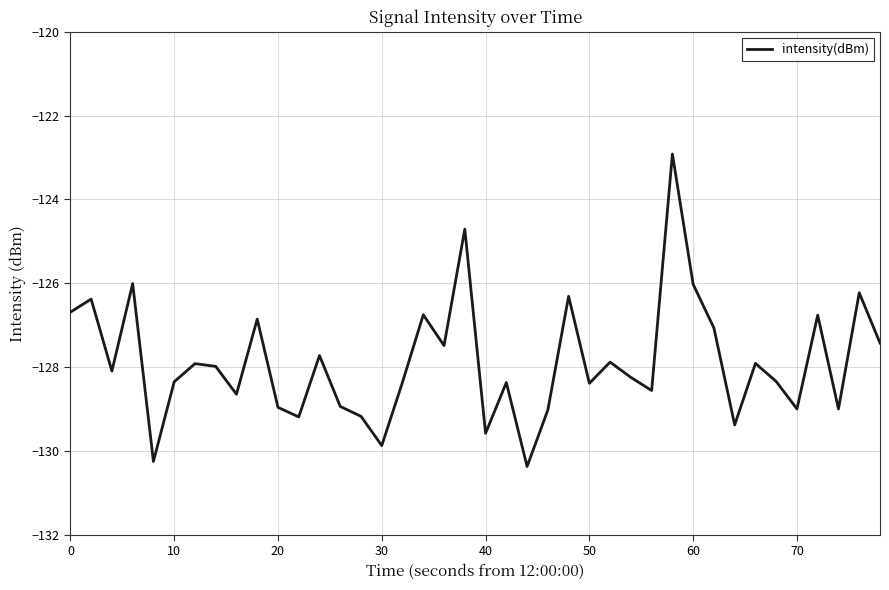

What is the greatest value displayed?

-122.9